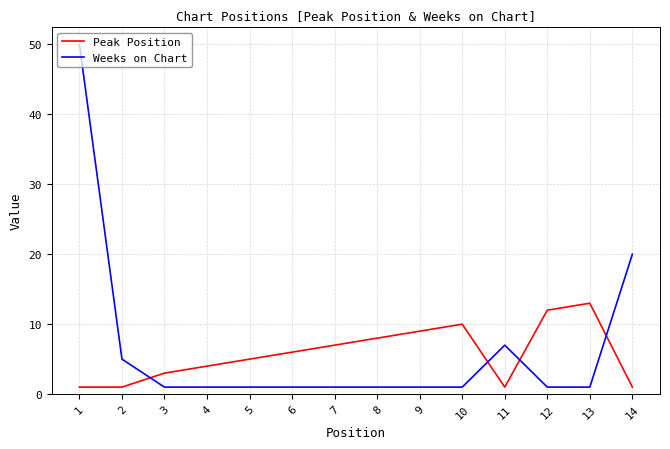

What is the greatest value displayed?

50